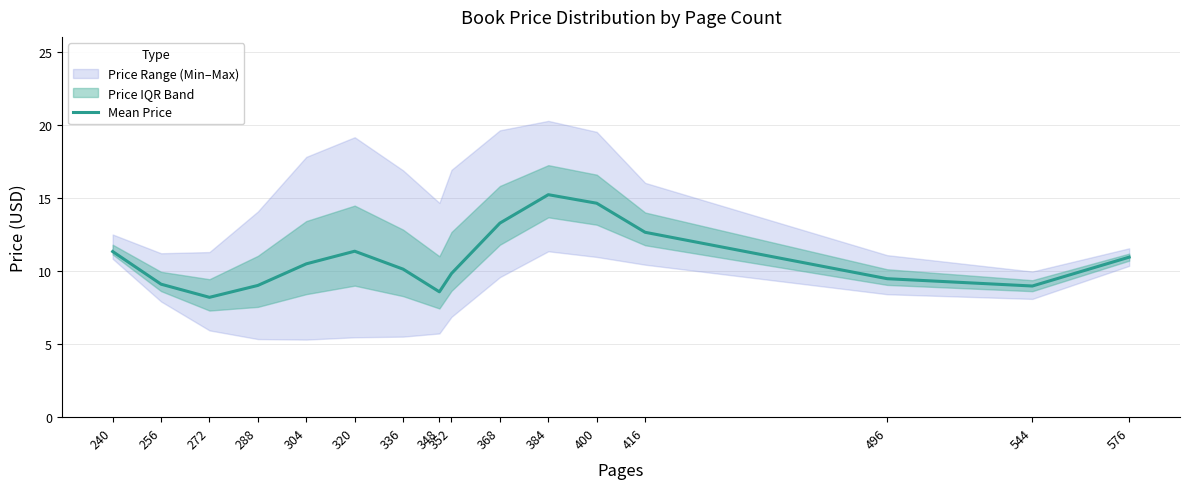

The value at 496 is 4.5. True or false?

False